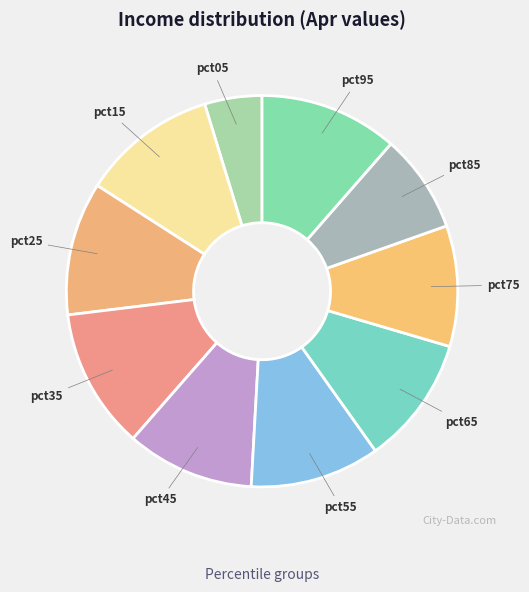

Is there any slice that represents more than half of the pie?

No